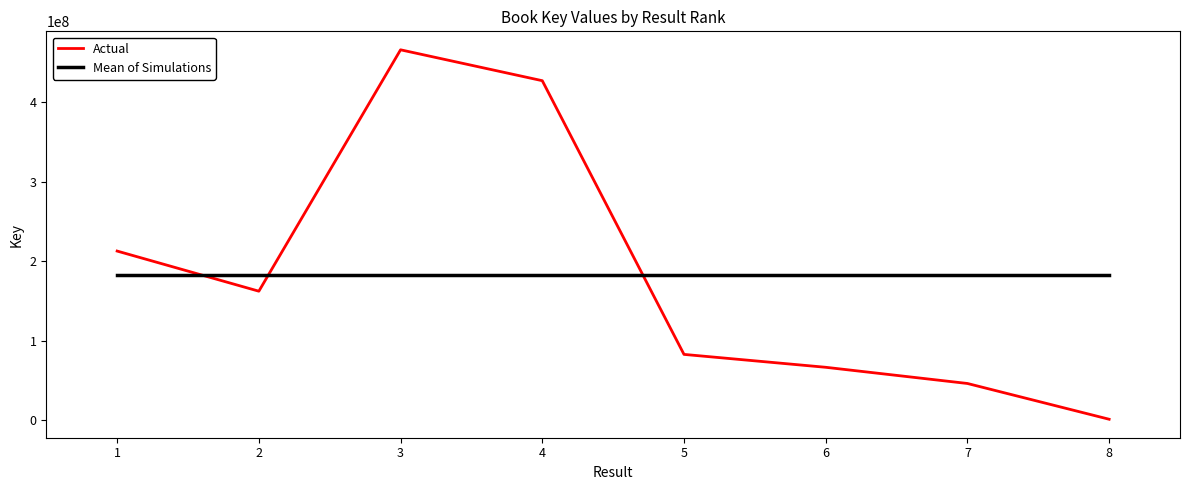

How many lines are shown in the chart?

2